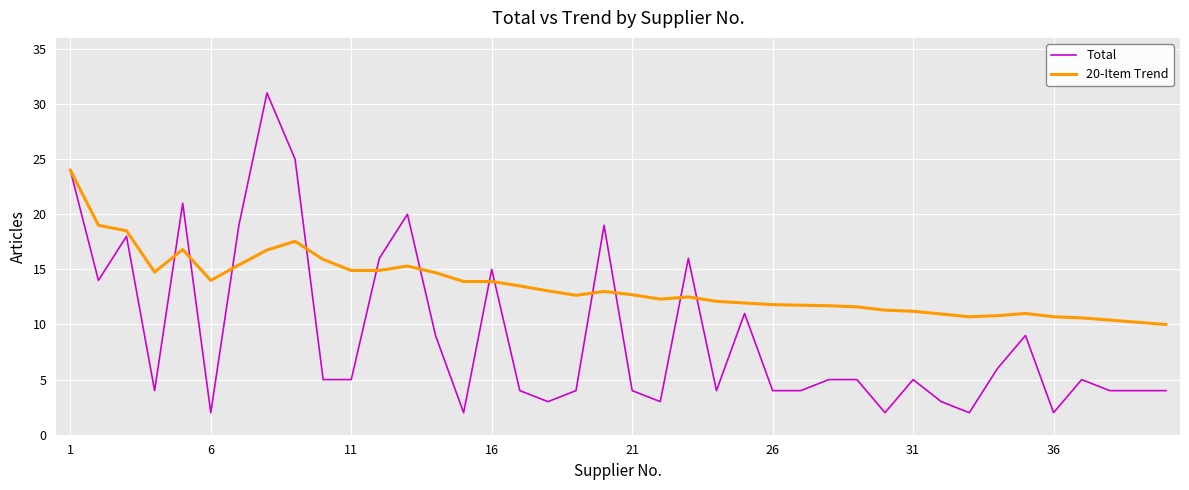

How many lines are shown in the chart?

2